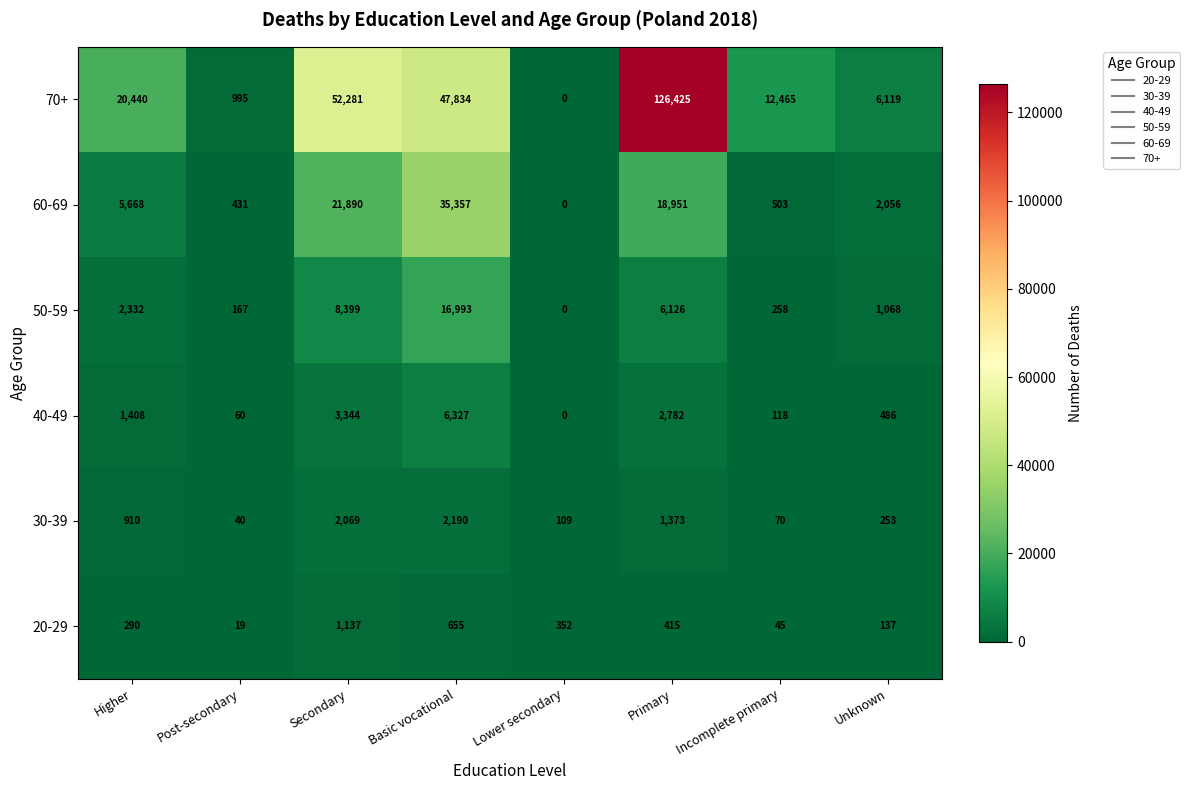

At which category is the sum across all series the highest?

Primary